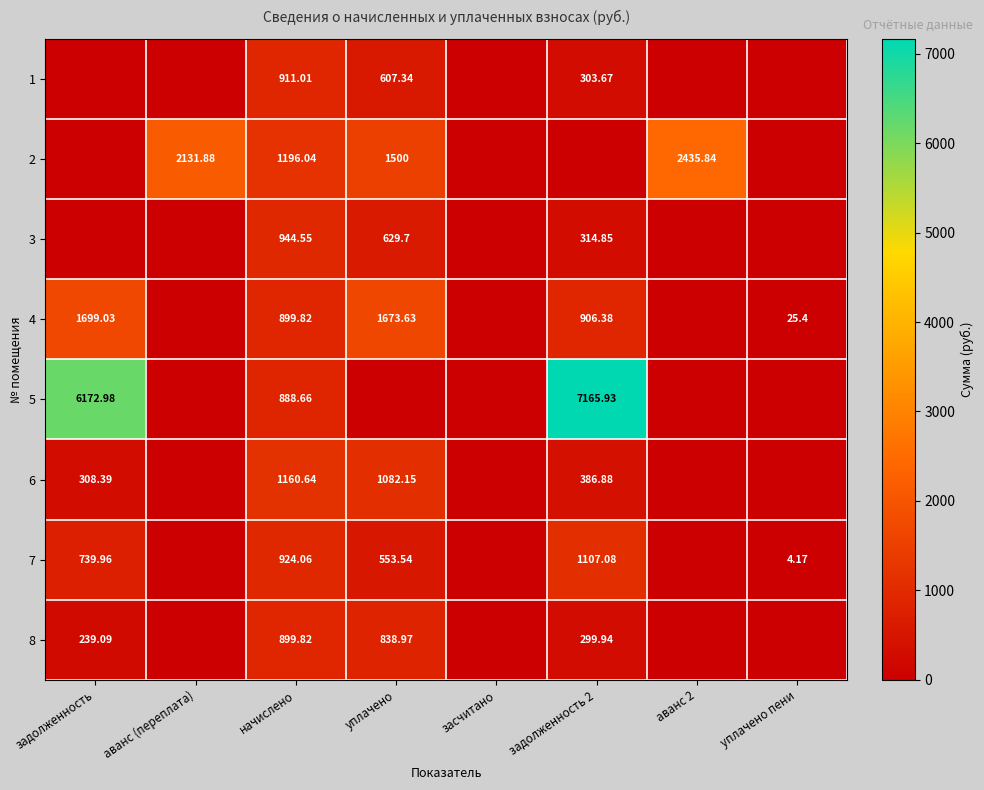

What is the sum of the 8 values at аванс 2 and начислено?

899.8